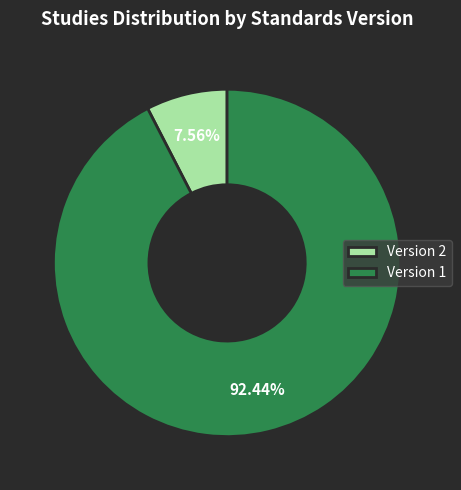

True or false: Version 1 accounts for 25% of the total.

False